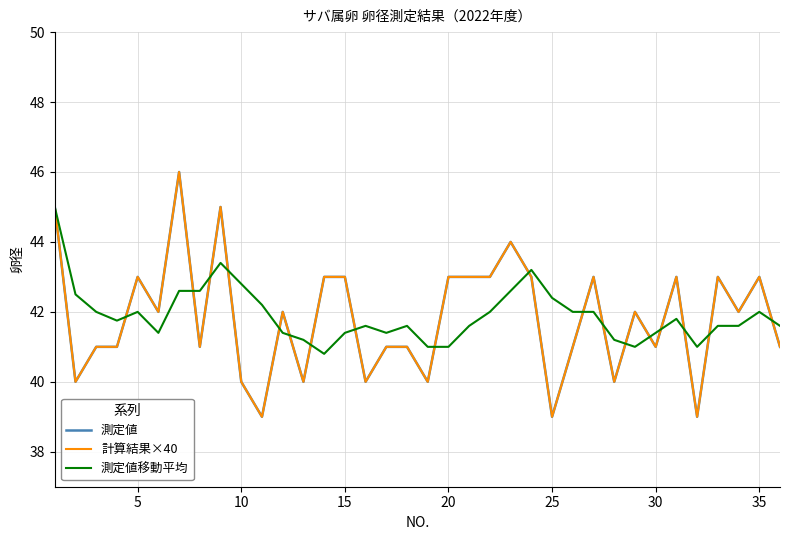

How many lines are shown in the chart?

3